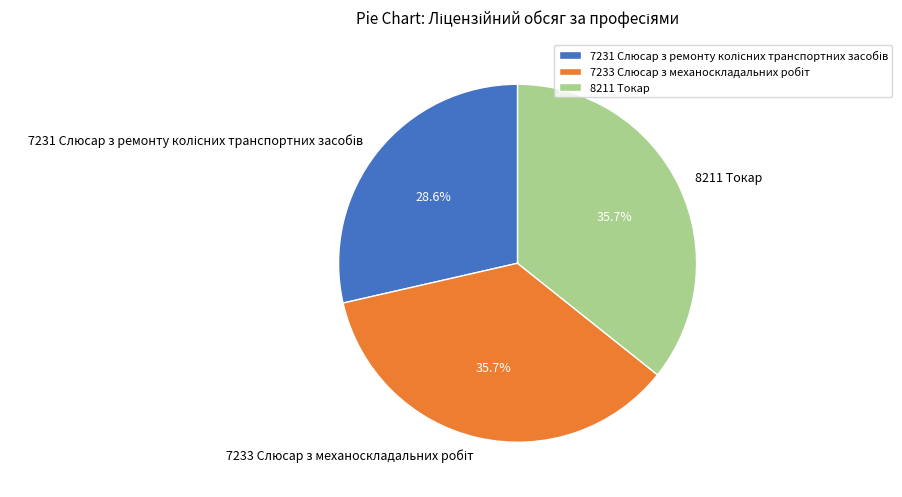

Is there a majority slice in this chart?

No